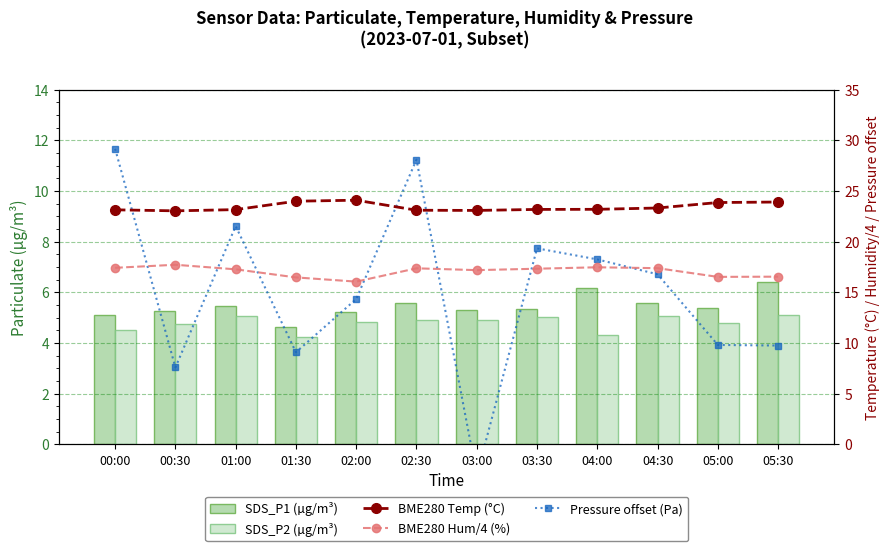

Is it true that Pressure offset (Pa) equals 19.3 at 03:30?

True